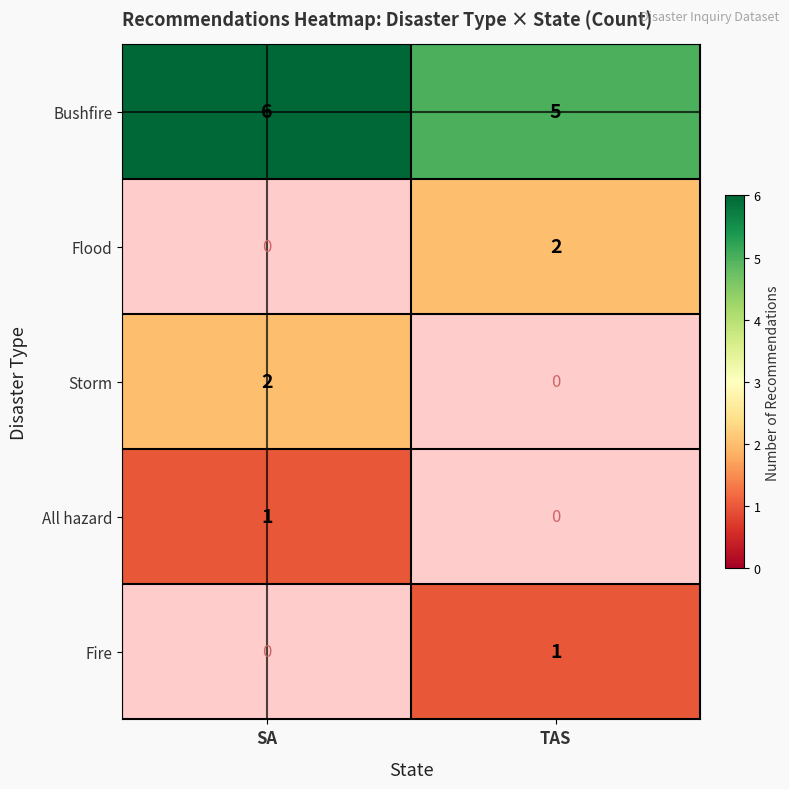

Which has a higher value, SA or TAS?

SA